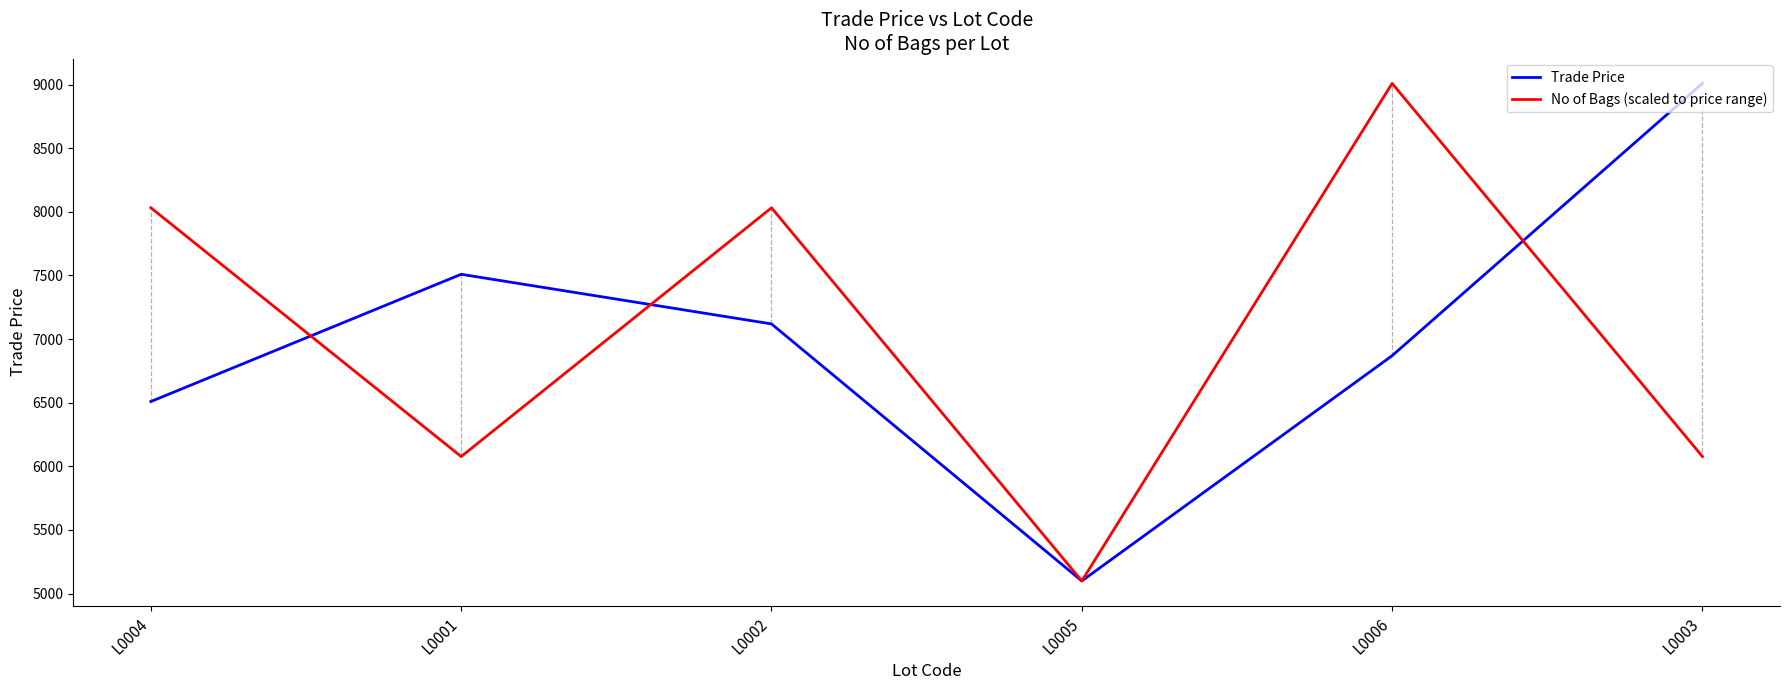

Which series has the largest total across all categories?

No of Bags (scaled to price range)